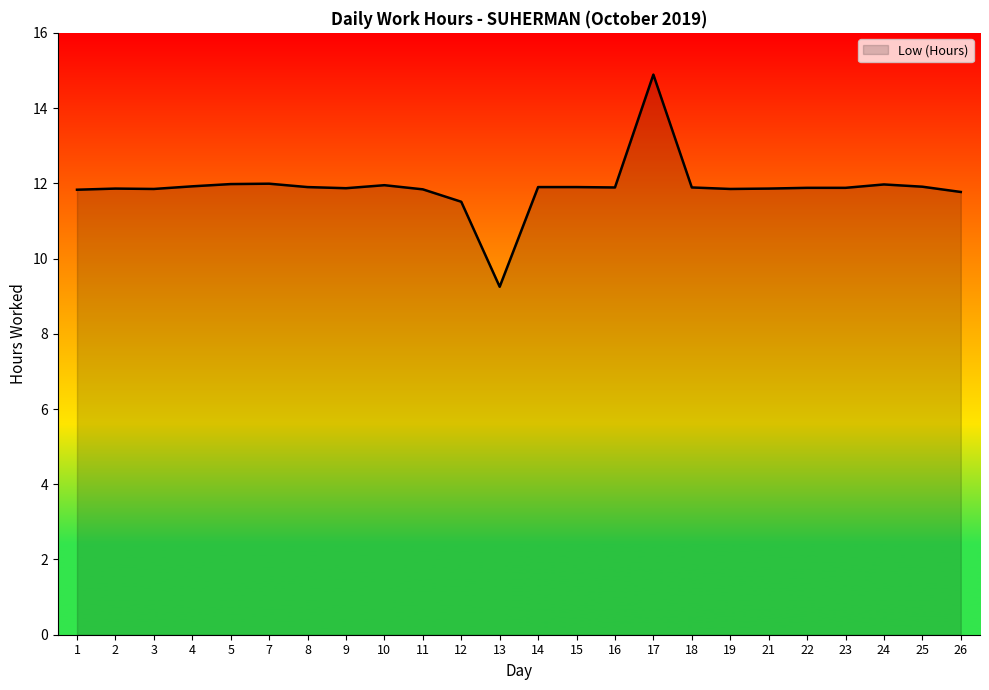

What is the difference between the maximum and minimum values?

5.6